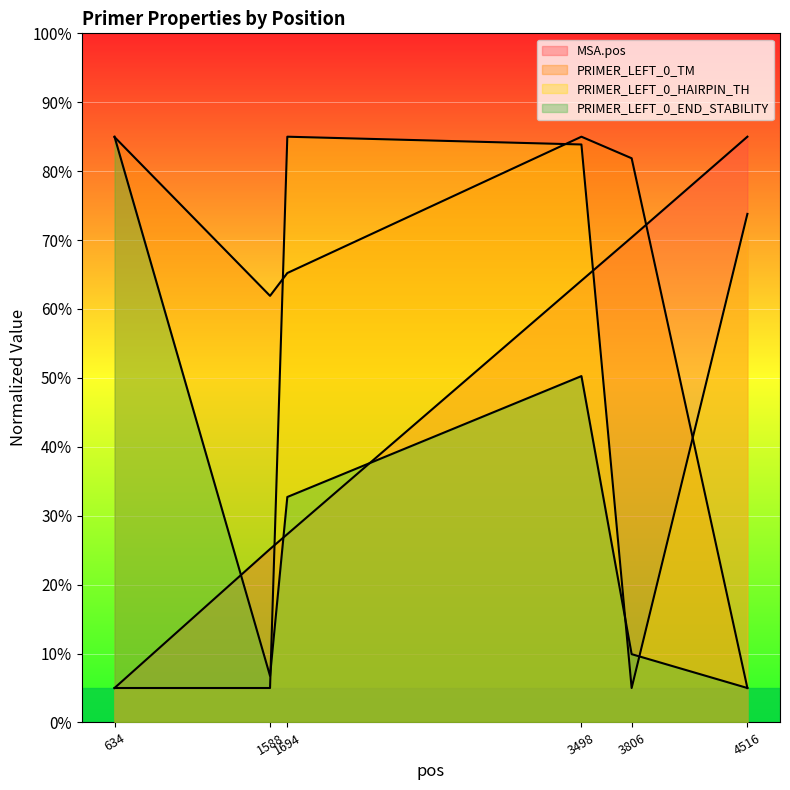

List the series in order of their peak value, highest first.

MSA.pos, PRIMER_LEFT_0_TM, PRIMER_LEFT_0_HAIRPIN_TH, PRIMER_LEFT_0_END_STABILITY